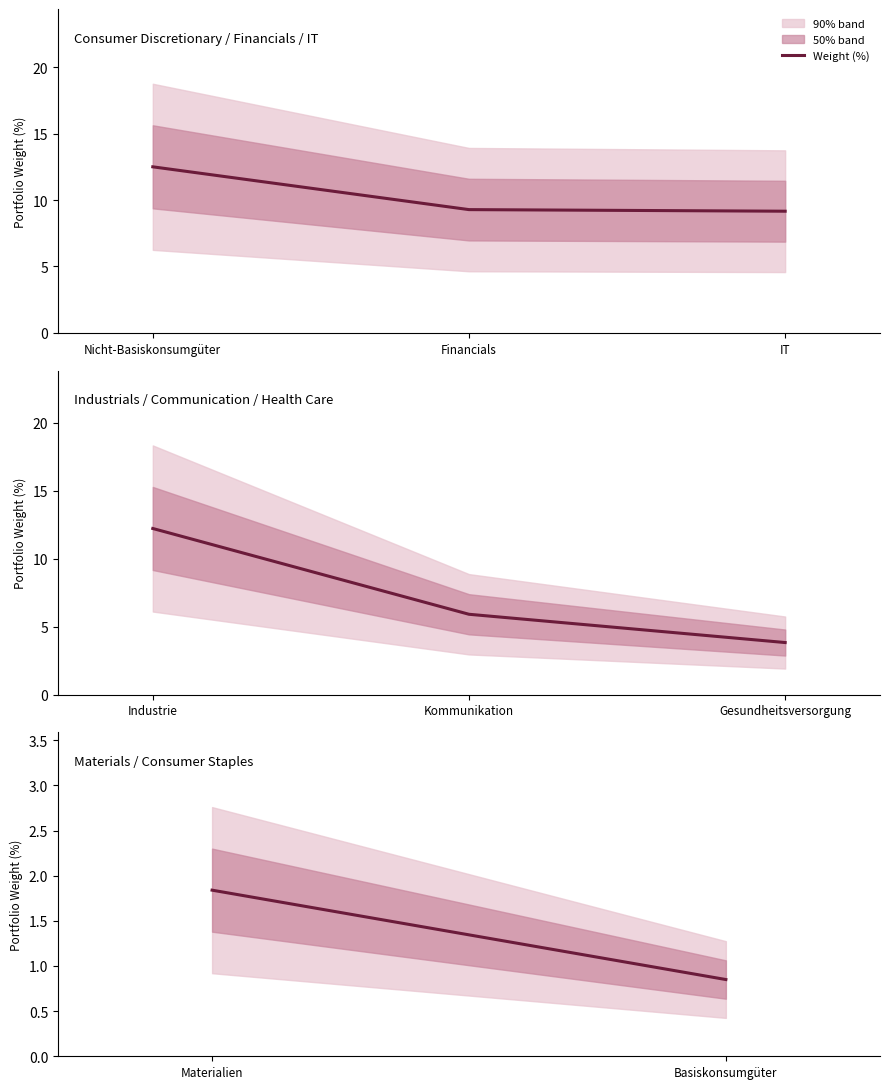

At which label does the data first exceed 1?

Materialien